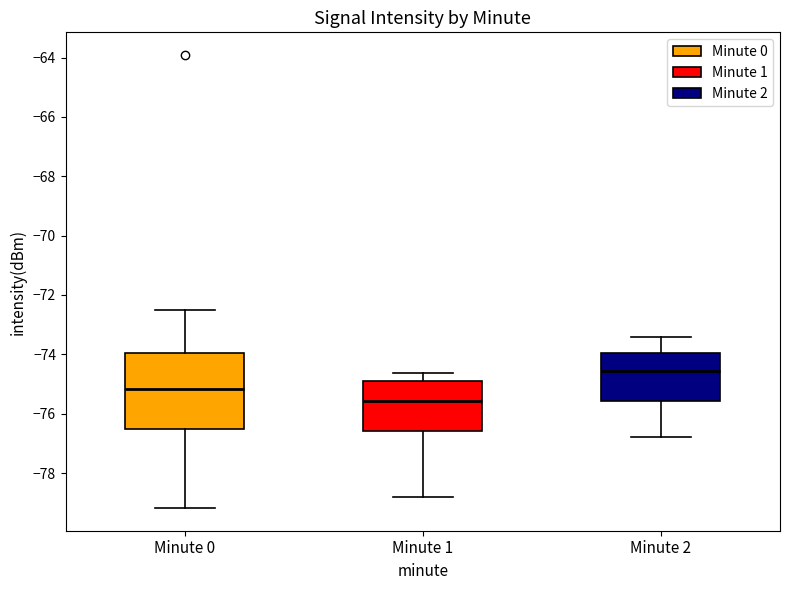

Where does the upper whisker of the box for Minute 2 end on the y-axis? The values are not printed on the chart, so give them approximately, as read against the axis.

-73.4